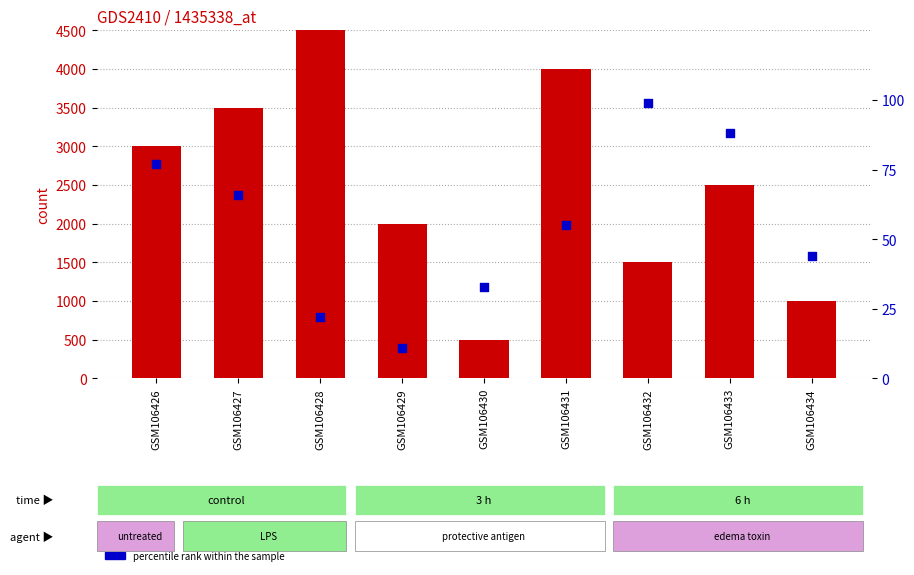

What are all the series names shown in the legend?

count, percentile rank within the sample